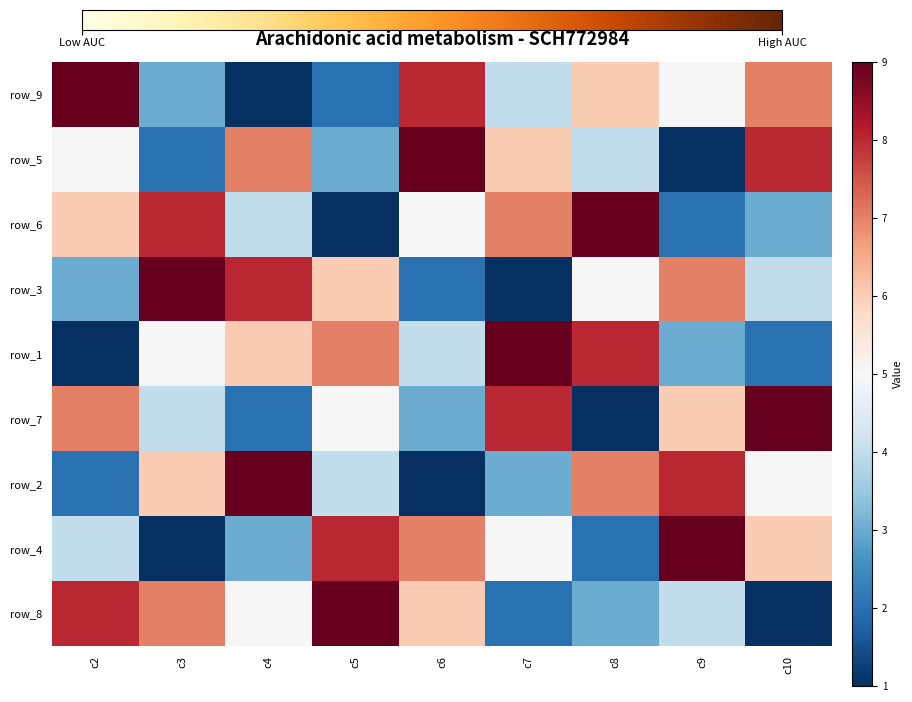

At which category does the chart reach its peak across all series?

c2